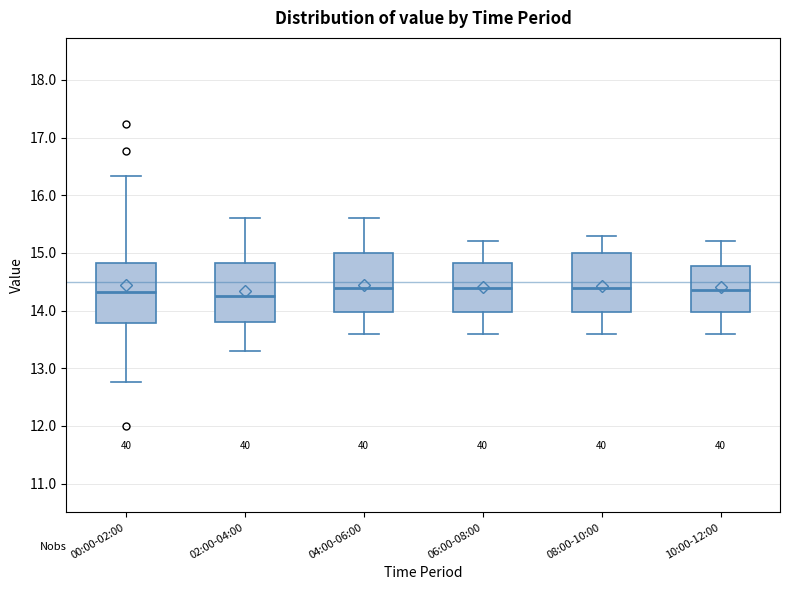

Reading left to right, read every box against the y-axis: the position of its median line, the range the box covers, and the ends of its whiskers. The values are not printed on the chart, so give them approximately, as read against the axis.

00:00-02:00: median 14.3, box 13.8 to 14.8, whiskers 12.8 to 16.3
02:00-04:00: median 14.3, box 13.8 to 14.8, whiskers 13.3 to 15.6
04:00-06:00: median 14.4, box 14.0 to 15.0, whiskers 13.6 to 15.6
06:00-08:00: median 14.4, box 14.0 to 14.8, whiskers 13.6 to 15.2
08:00-10:00: median 14.4, box 14.0 to 15.0, whiskers 13.6 to 15.3
10:00-12:00: median 14.4, box 14.0 to 14.8, whiskers 13.6 to 15.2